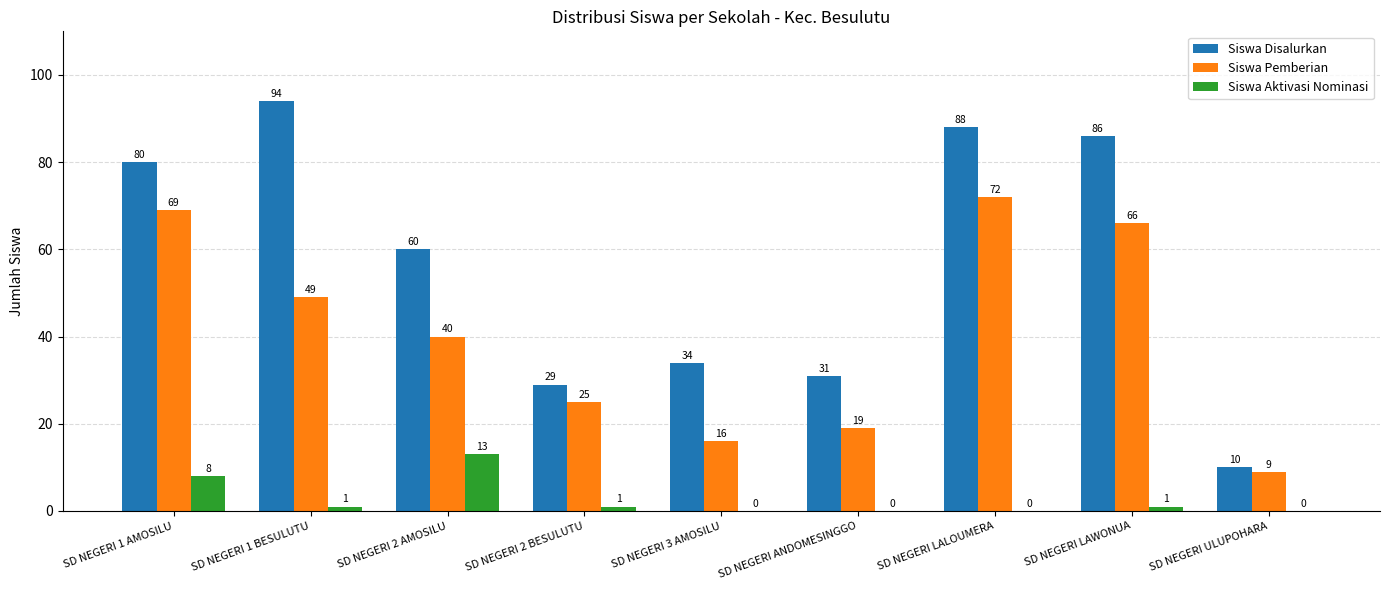

What is the sum of all Siswa Pemberian values?

365